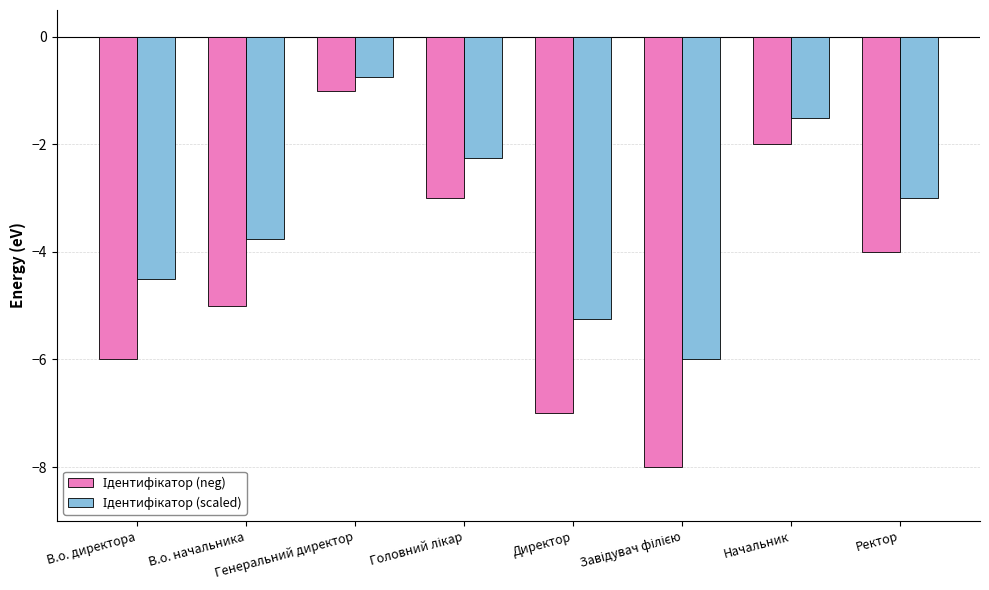

Reading left to right, list all the values displayed in this chart.

Ідентифікатор (neg): В.о. директора=-6.0	В.о. начальника=-5.0	Генеральний директор=-1.0	Головний лікар=-3.0	Директор=-7.0	Завідувач філією=-8.0	Начальник=-2.0	Ректор=-4.0
Ідентифікатор (scaled): В.о. директора=-4.5	В.о. начальника=-3.8	Генеральний директор=-0.8	Головний лікар=-2.2	Директор=-5.2	Завідувач філією=-6.0	Начальник=-1.5	Ректор=-3.0